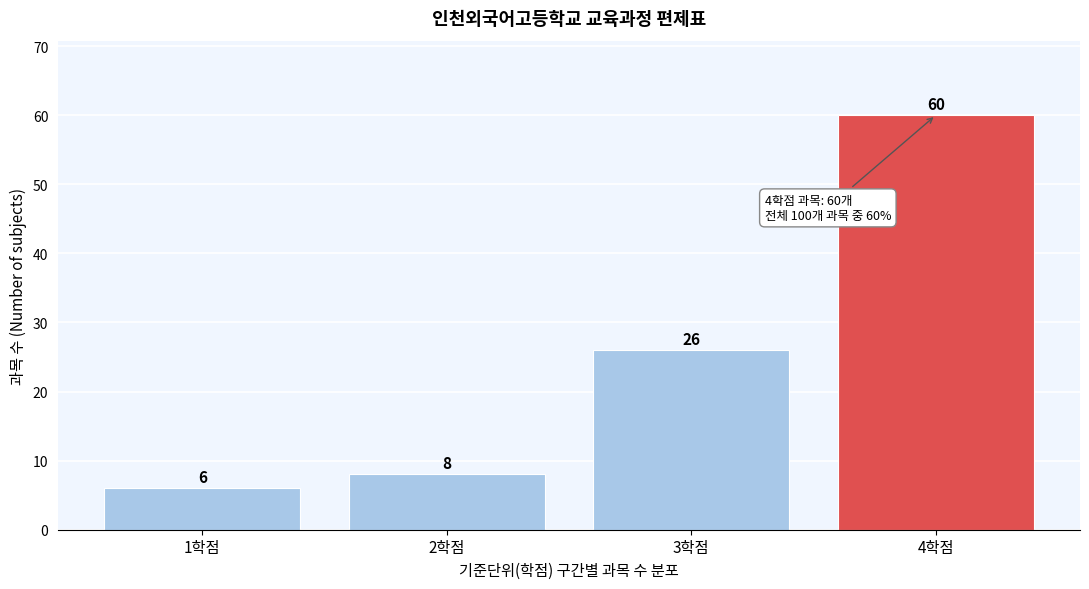

Reading left to right, list every bar in this chart as the range it spans on the x-axis followed by its height.

0.5 to 1.5: 6
1.5 to 2.5: 8
2.5 to 3.5: 26
3.5 to 4.5: 60